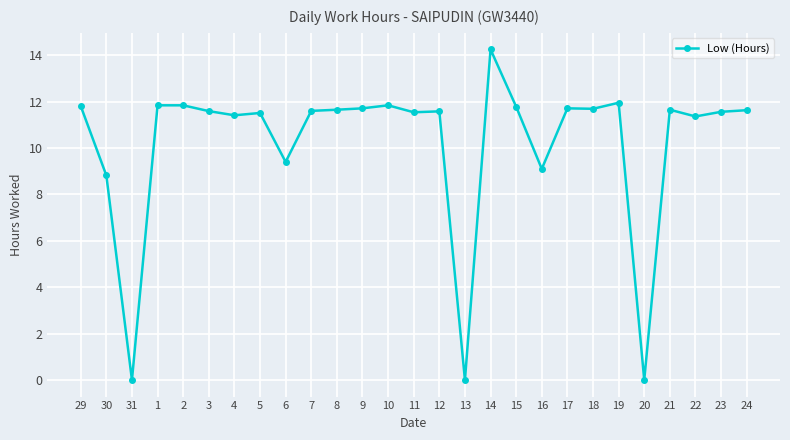

Approximately how many times larger is the value at 16 compared to 11?

0.8